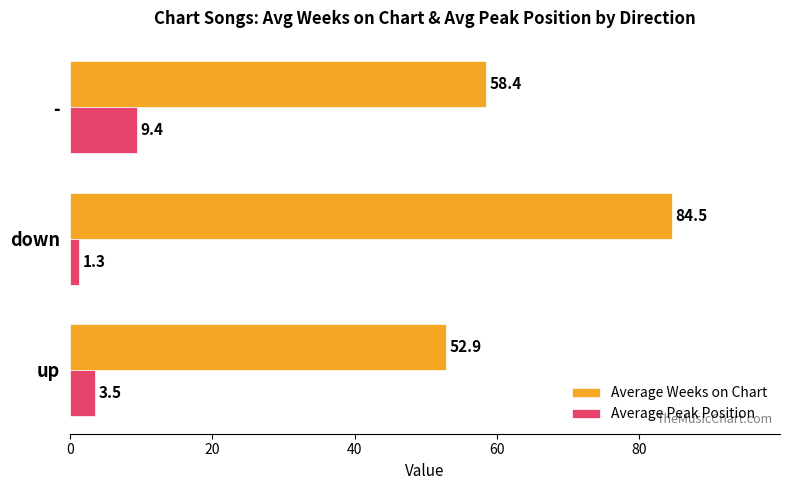

At which label does Average Weeks on Chart reach its peak?

down